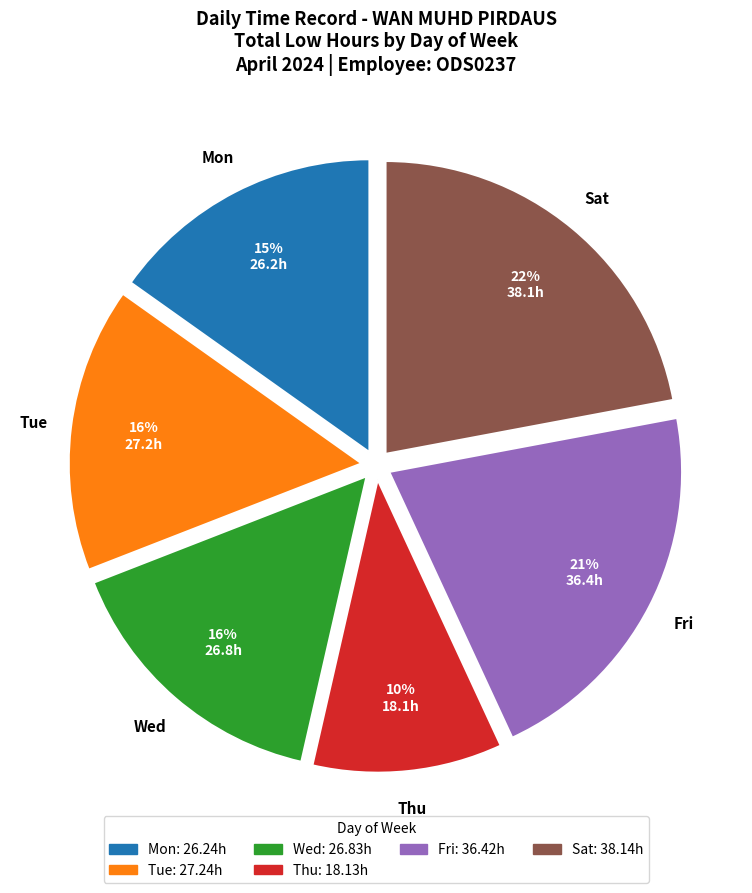

Does any single category account for the majority?

No